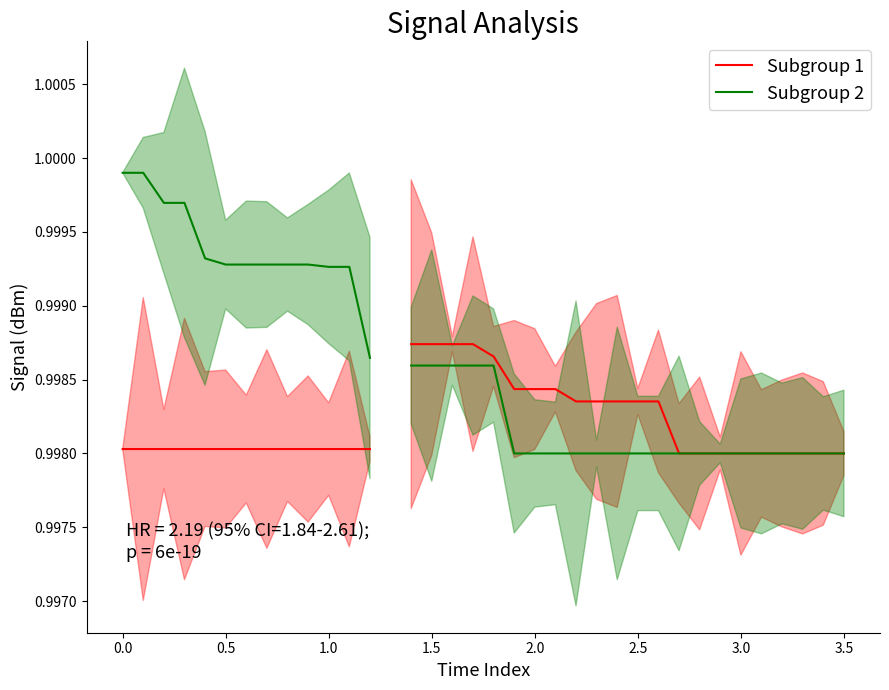

How many values in Subgroup 1 are above zero?

35